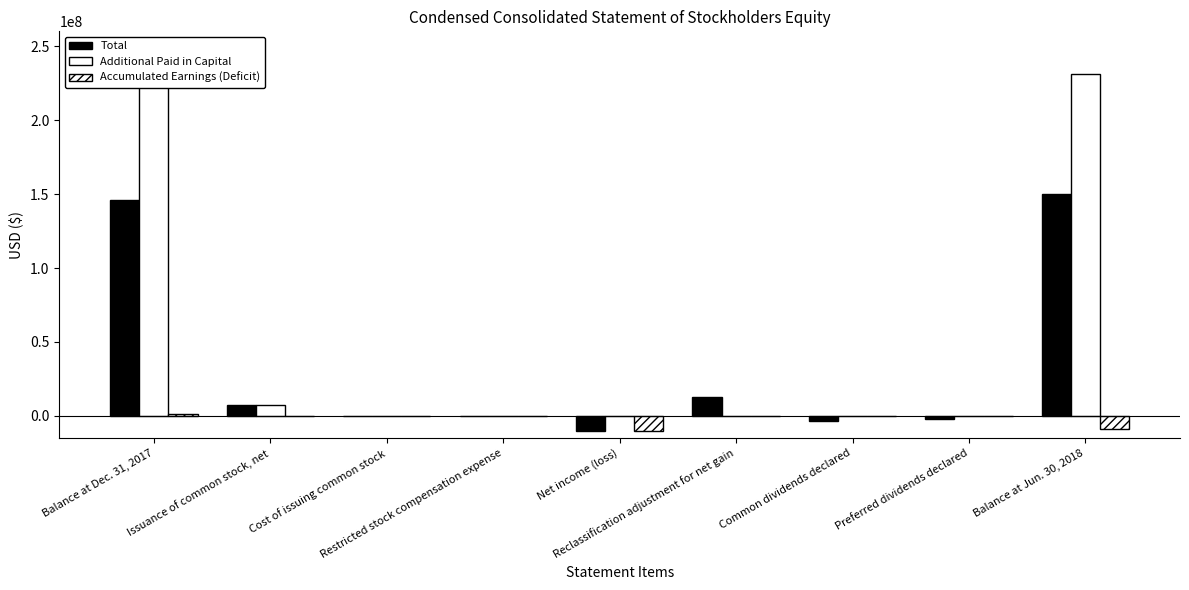

What is the sum of the Additional Paid in Capital values at Restricted stock compensation expense and Reclassification adjustment for net gain?

9662